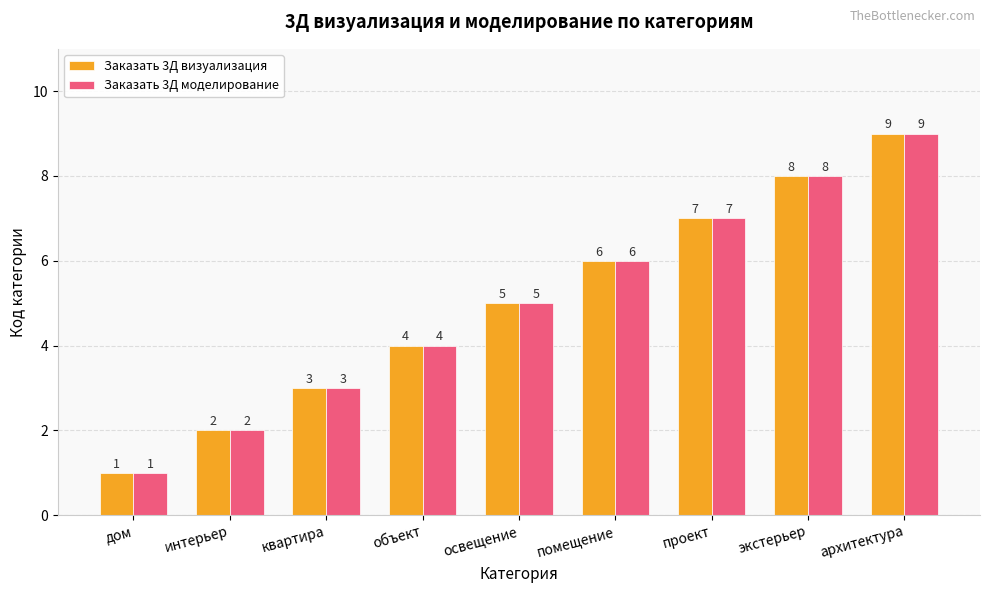

What position from the right is освещение?

5